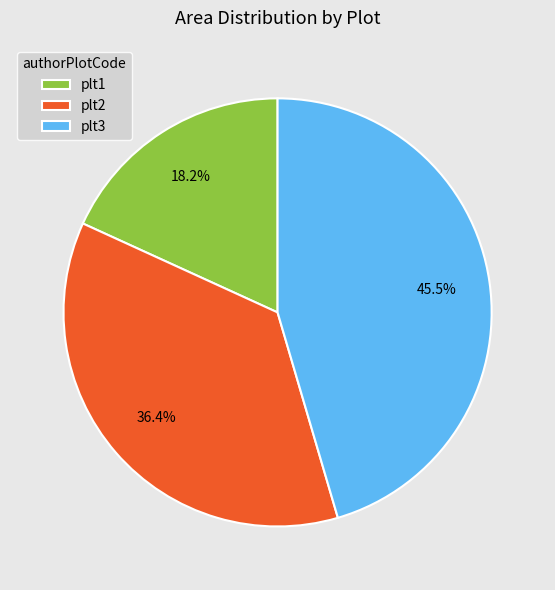

Which has a higher value, plt3 or plt1?

plt3